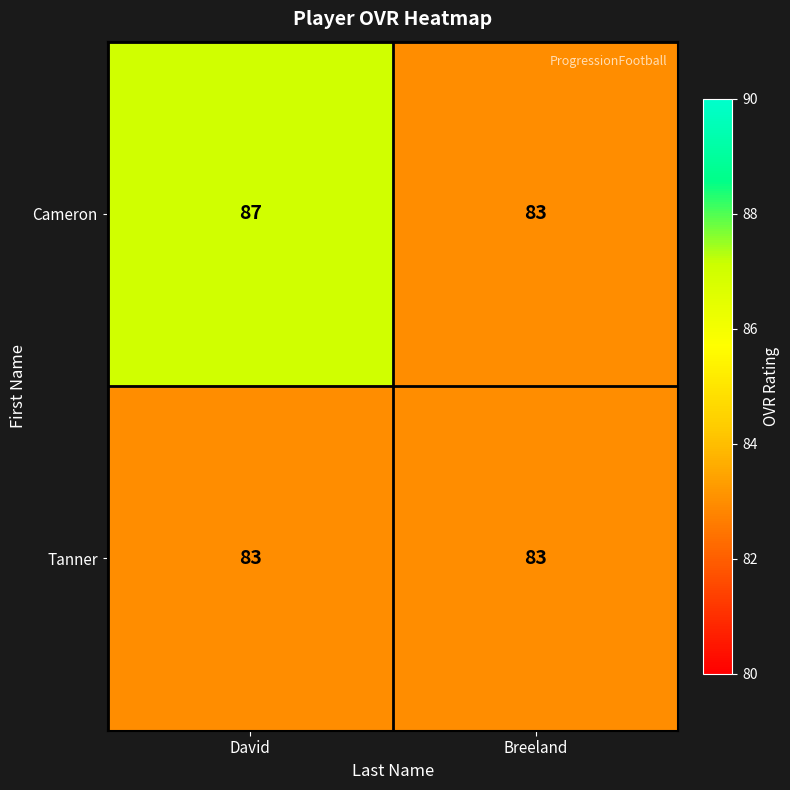

What value does the Tanner series have at Breeland?

83